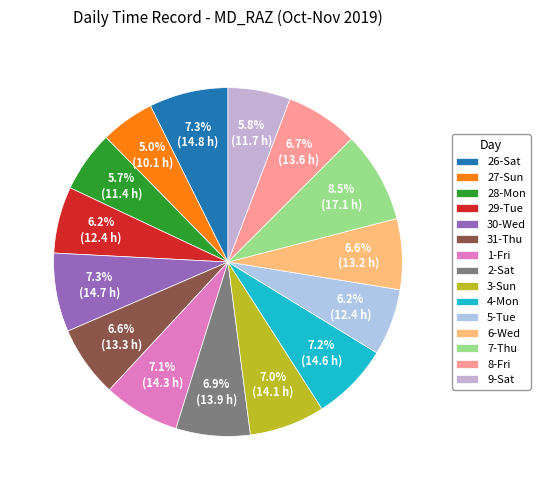

The 30-Wed slice represents 7% of the pie. True or false?

True